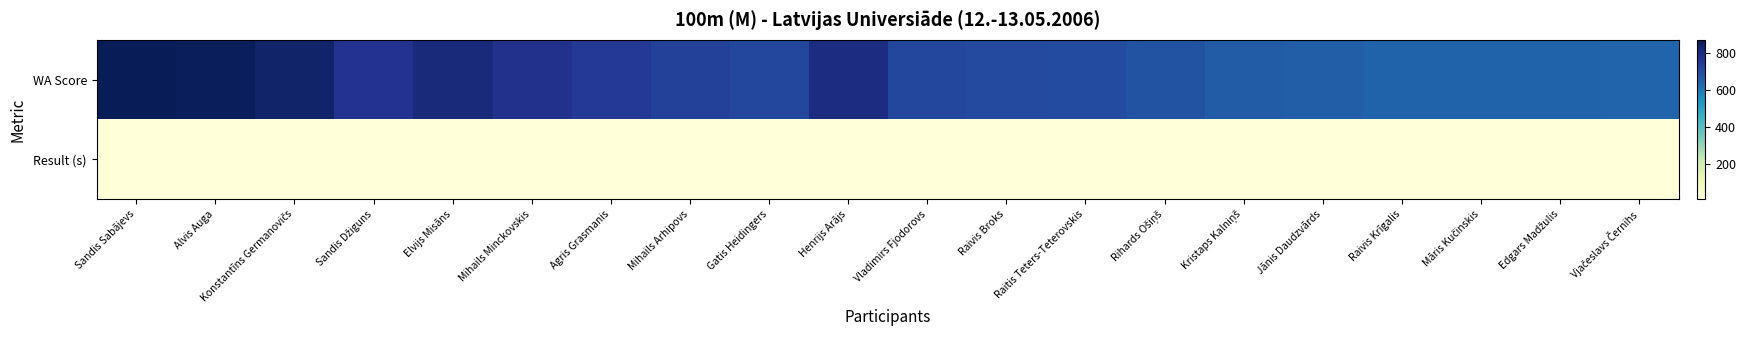

Reading left to right, list all the values displayed in this chart.

WA Score: Sandis Sabājevs=874.0	Alvis Auga=866.0	Konstantīns Germanovičs=840.0	Sandis Džiguns=772.0	Elvijs Misāns=808.0	Mihails Minckovskis=777.0	Agris Grasmanis=755.0	Mihails Arhipovs=731.0	Gatis Heidingers=715.0	Henrijs Arājs=797.0	Vladimirs Fjodorovs=715.0	Raivis Broks=707.0	Raitis Teters-Teterovskis=704.0	Rihards Ošiņš=684.0	Kristaps Kalniņš=663.0	Jānis Daudzvārds=660.0	Raivis Krīgalis=648.0	Māris Kučinskis=648.0	Edgars Madžulis=645.0	Vjačeslavs Černihs=643.0
Result (s): Sandis Sabājevs=11.0	Alvis Auga=11.1	Konstantīns Germanovičs=11.2	Sandis Džiguns=11.4	Elvijs Misāns=11.3	Mihails Minckovskis=11.4	Agris Grasmanis=11.5	Mihails Arhipovs=11.6	Gatis Heidingers=11.6	Henrijs Arājs=11.3	Vladimirs Fjodorovs=11.6	Raivis Broks=11.6	Raitis Teters-Teterovskis=11.7	Rihards Ošiņš=11.7	Kristaps Kalniņš=11.8	Jānis Daudzvārds=11.8	Raivis Krīgalis=11.9	Māris Kučinskis=11.9	Edgars Madžulis=11.9	Vjačeslavs Černihs=11.9